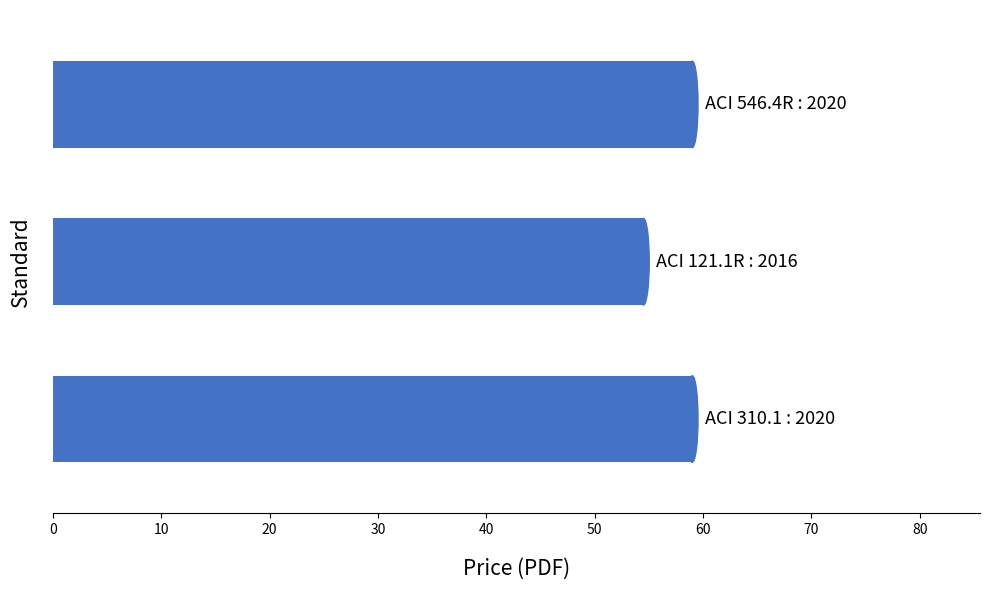

What is the smallest value displayed?

54.5